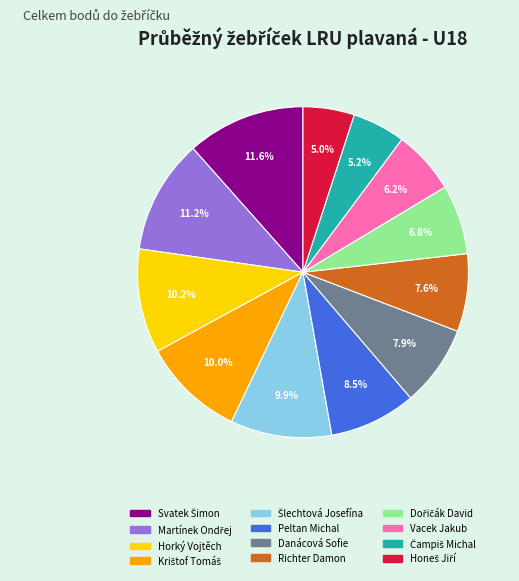

To the nearest percent, what is the difference between the Peltan Michal and Richter Damon slice percentages?

1%